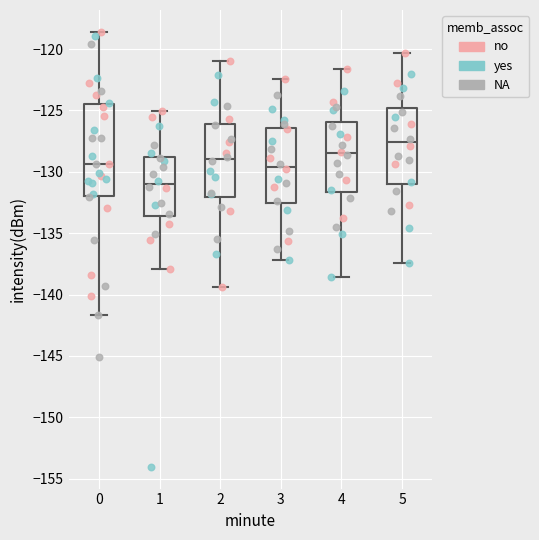

Reading left to right, read every box against the y-axis: the position of its median line, the range the box covers, and the ends of its whiskers. The values are not printed on the chart, so give them approximately, as read against the axis.

0: median -129.5, box -132.0 to -124.5, whiskers -141.5 to -118.5
1: median -131.0, box -133.5 to -129.0, whiskers -138.0 to -125.0
2: median -129.0, box -132.0 to -126.0, whiskers -139.5 to -121.0
3: median -129.5, box -132.5 to -126.5, whiskers -137.0 to -122.5
4: median -128.5, box -131.5 to -126.0, whiskers -138.5 to -121.5
5: median -127.5, box -131.0 to -125.0, whiskers -137.5 to -120.5